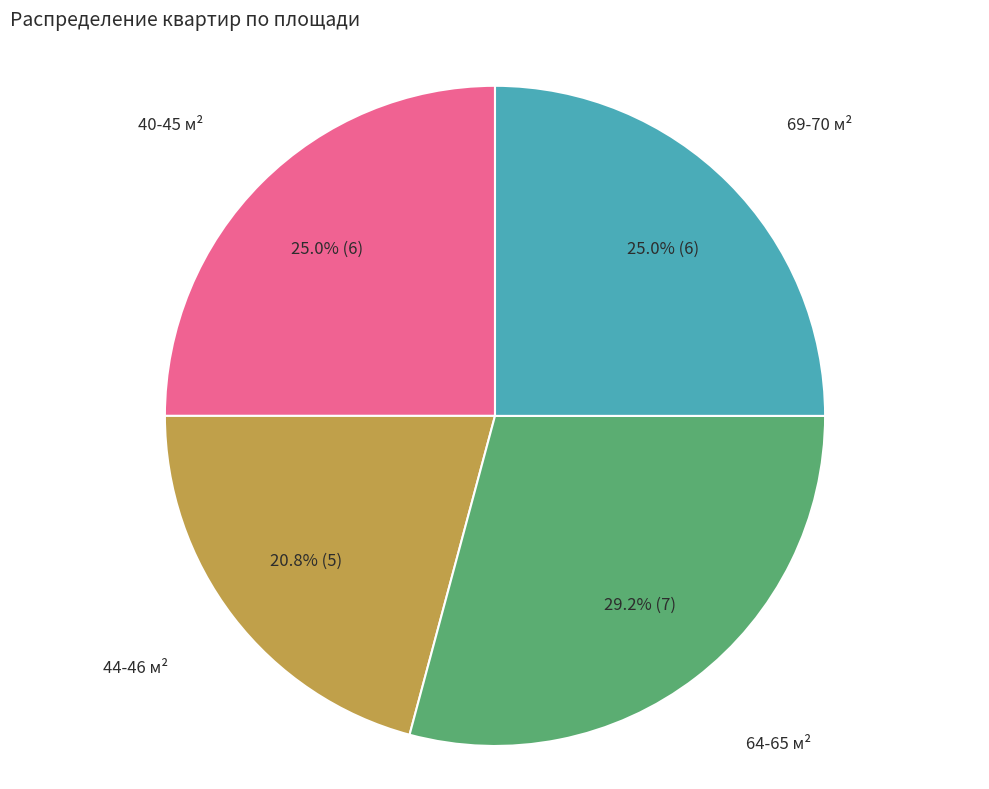

Is there a majority slice in this chart?

No